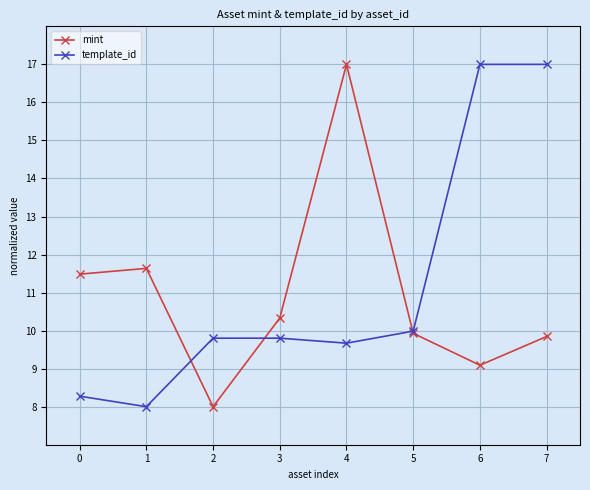

How many data points does each series have?

8